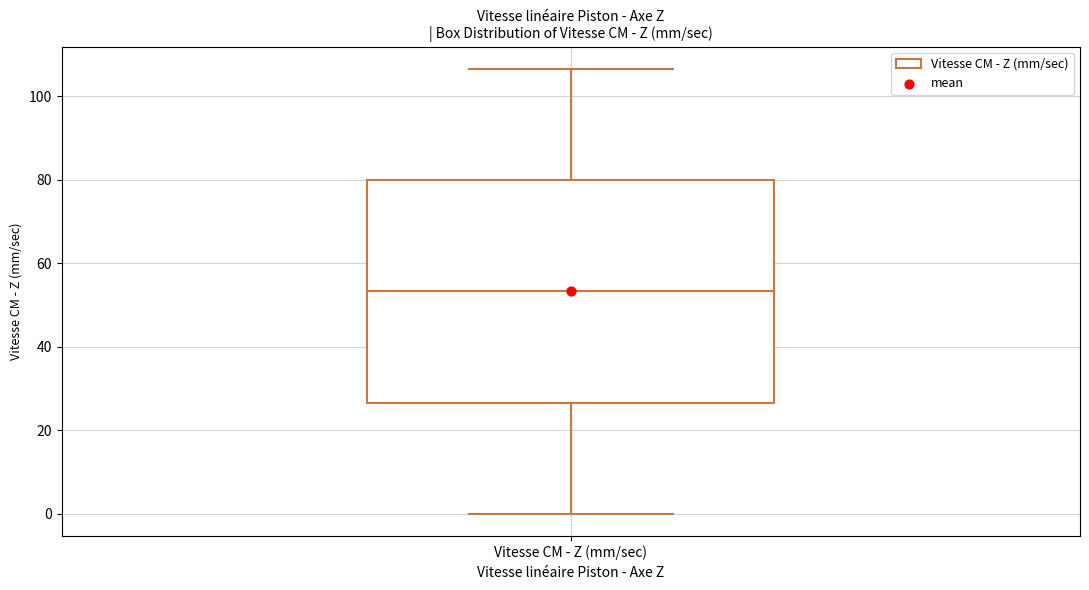

Where does the median line of the box for Vitesse CM - Z (mm/sec) sit on the y-axis? The values are not printed on the chart, so give them approximately, as read against the axis.

54